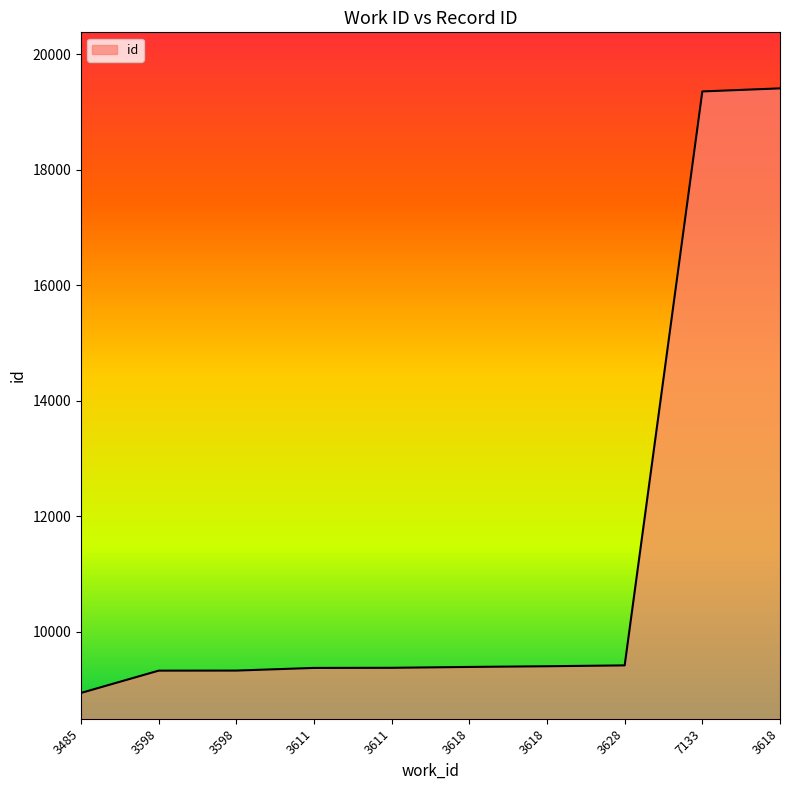

List the labels in order of value, smallest first.

3485, 3598, 3598, 3611, 3611, 3618, 3618, 3628, 7133, 3618